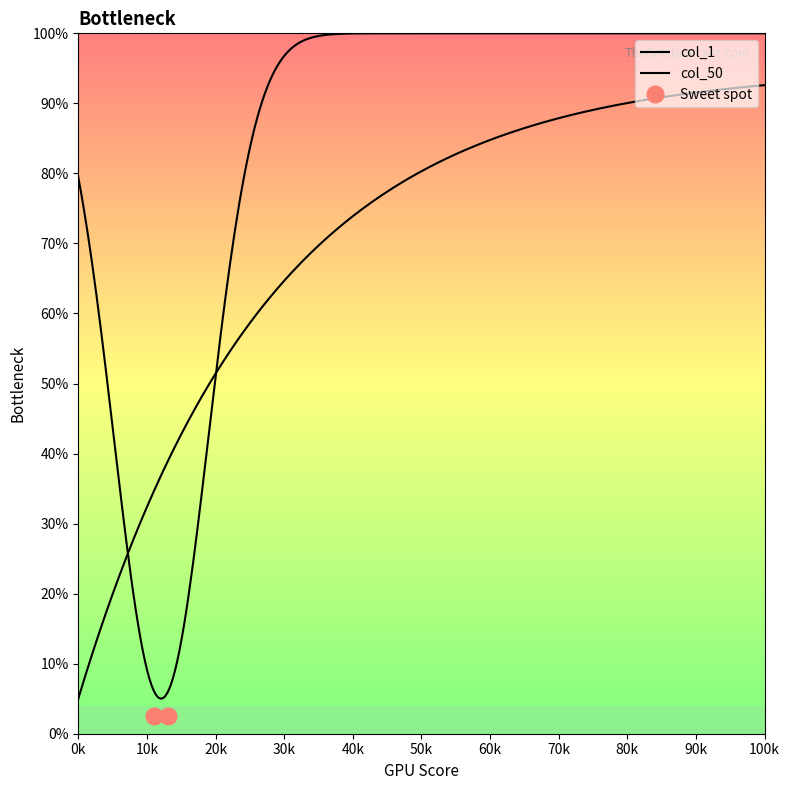

How many categories are shown in the chart?

30